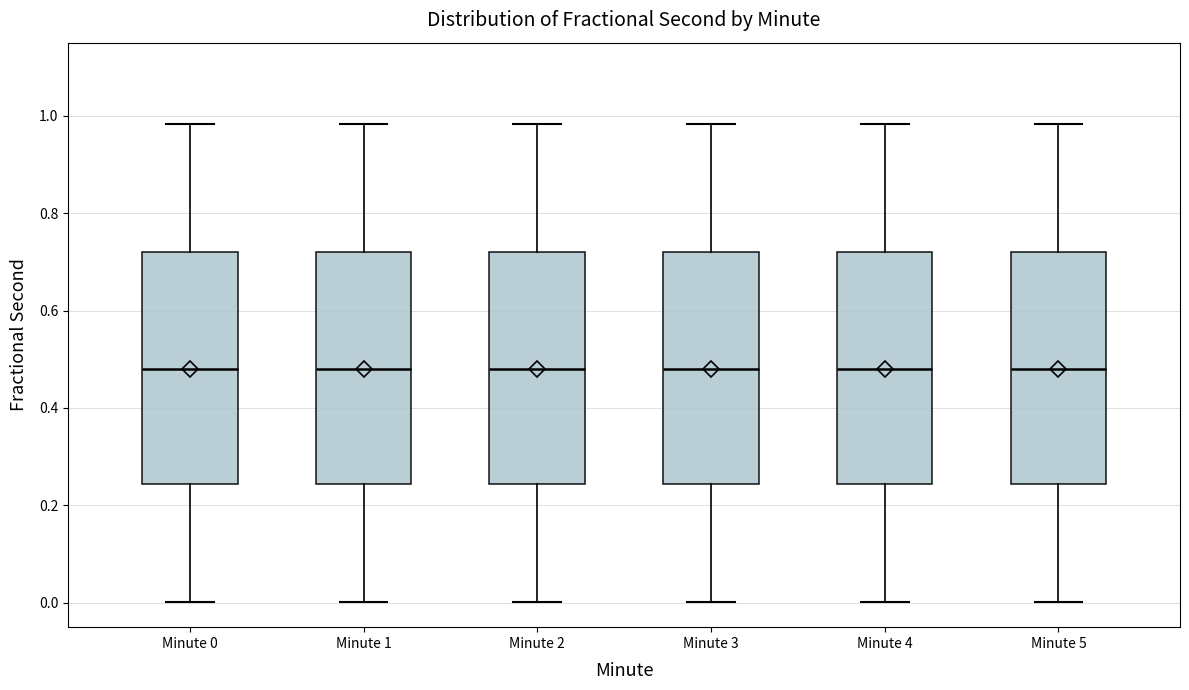

Reading left to right, read every box against the y-axis: the position of its median line, the range the box covers, and the ends of its whiskers. The values are not printed on the chart, so give them approximately, as read against the axis.

Minute 0: median 0.48, box 0.24 to 0.72, whiskers 0.00 to 0.98
Minute 1: median 0.48, box 0.24 to 0.72, whiskers 0.00 to 0.98
Minute 2: median 0.48, box 0.24 to 0.72, whiskers 0.00 to 0.98
Minute 3: median 0.48, box 0.24 to 0.72, whiskers 0.00 to 0.98
Minute 4: median 0.48, box 0.24 to 0.72, whiskers 0.00 to 0.98
Minute 5: median 0.48, box 0.24 to 0.72, whiskers 0.00 to 0.98